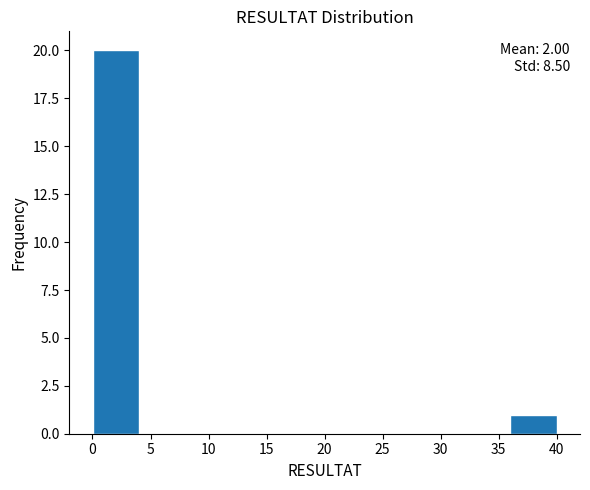

Over which range of the x-axis is the bar tallest?

0 to 4